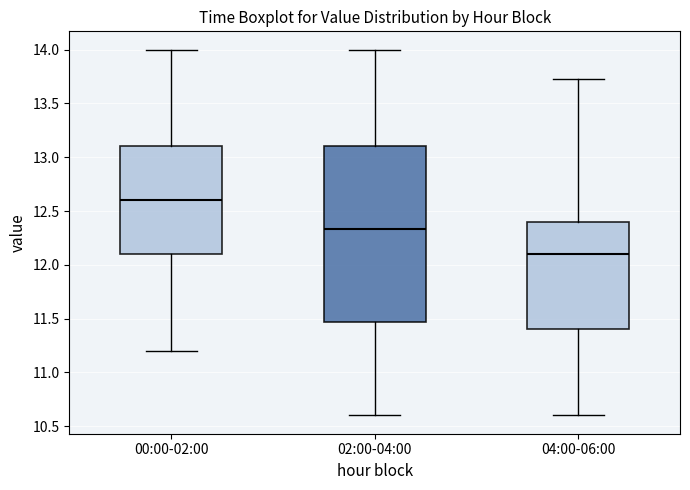

Where does the lower whisker of the box for 04:00-06:00 end on the y-axis? The values are not printed on the chart, so give them approximately, as read against the axis.

10.60